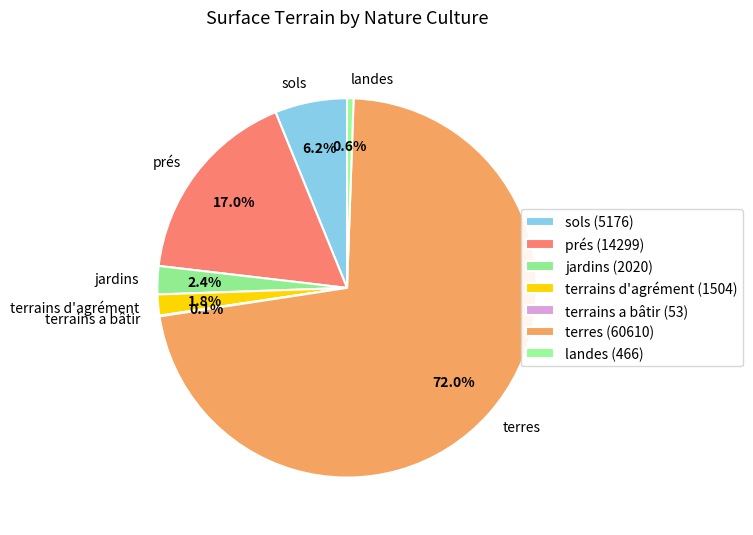

Is there a majority slice in this chart?

Yes